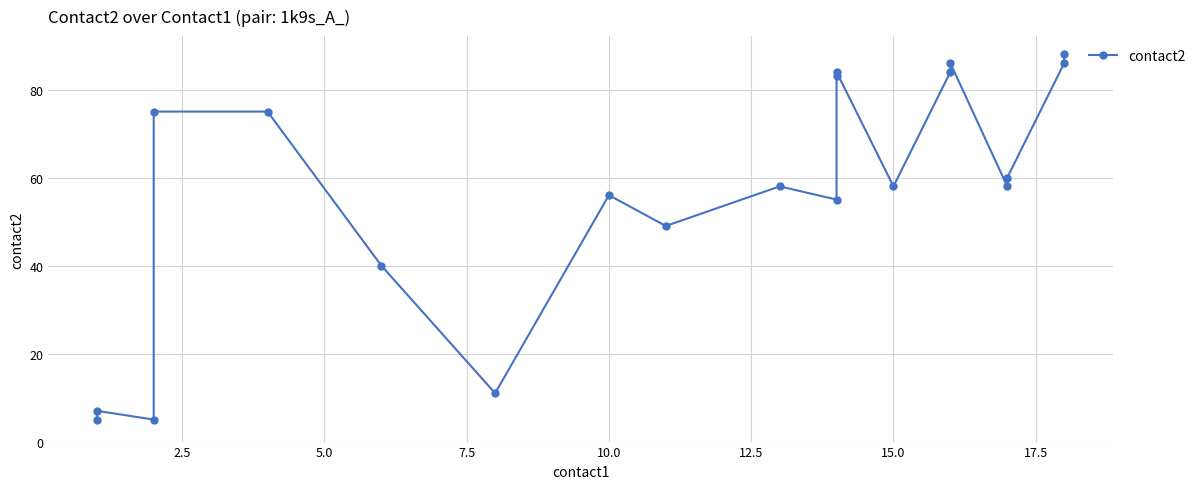

What is the smallest value displayed?

5